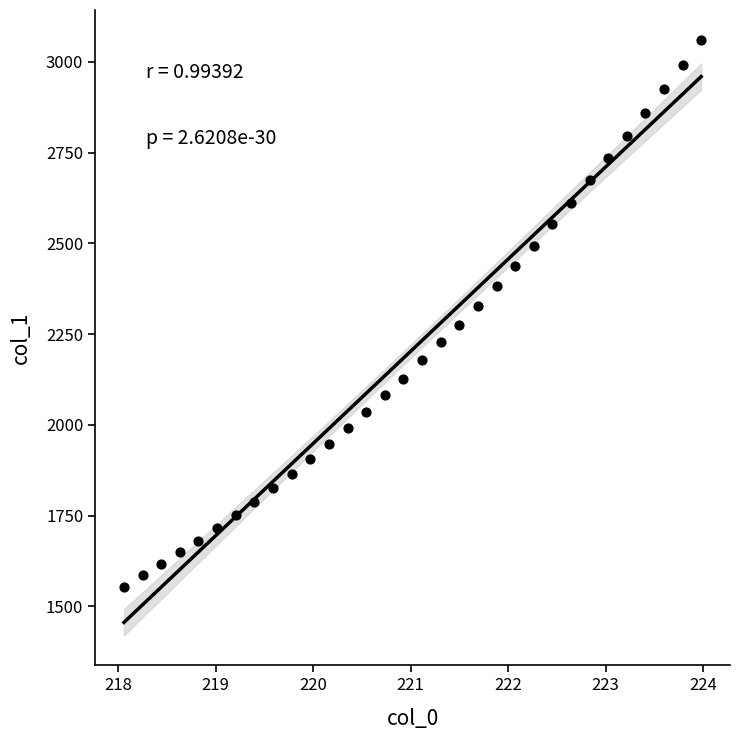

What is the range of X values (max minus min)?

5.9